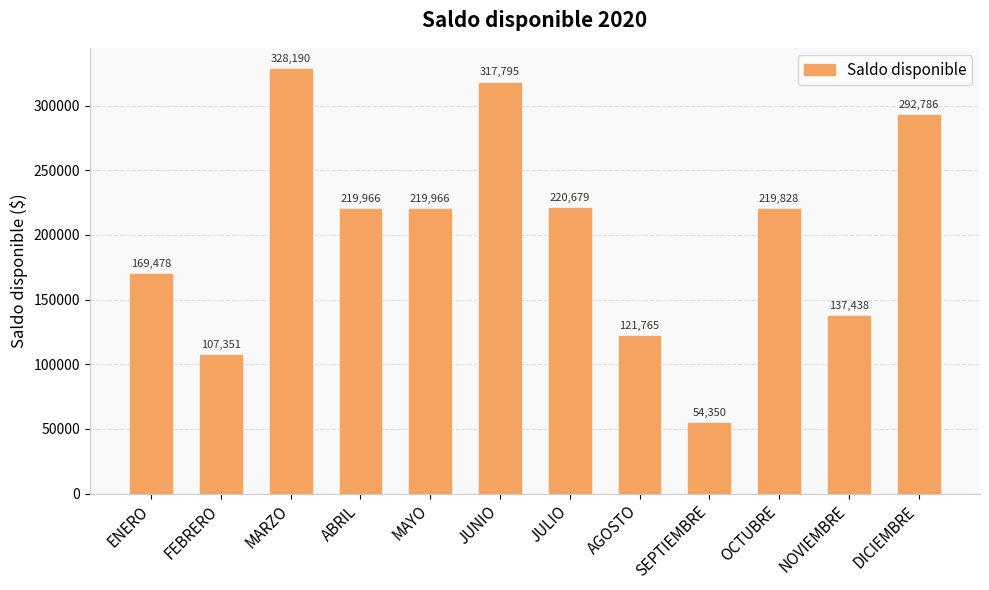

How many bars are there in total?

12